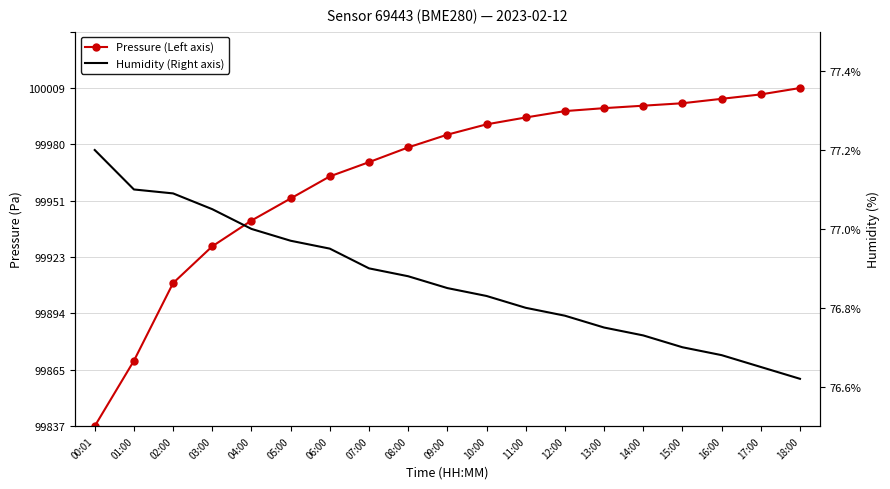

What is the minimum value for Humidity (Right axis)?

76.6